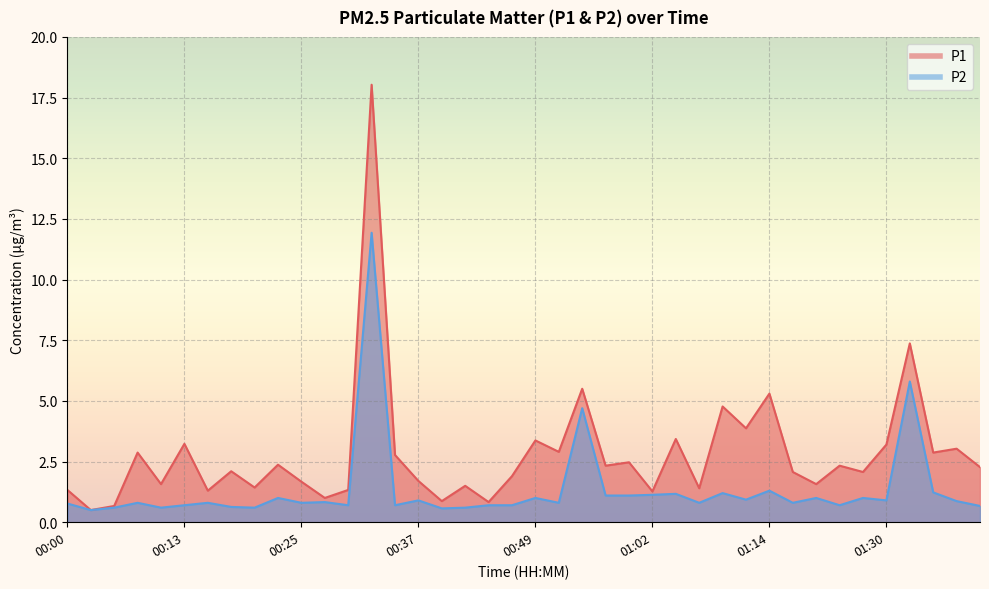

Rank the series by their maximum value, from highest to lowest.

P1, P2